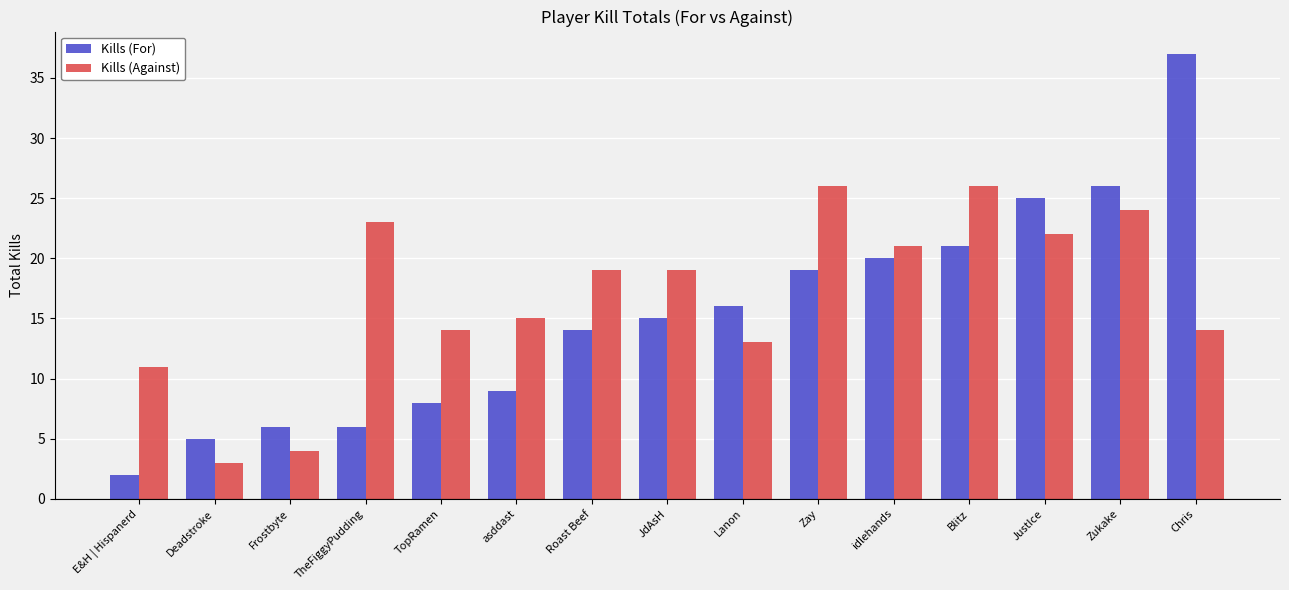

Rank the series at Blitz from highest to lowest value.

Kills (Against), Kills (For)